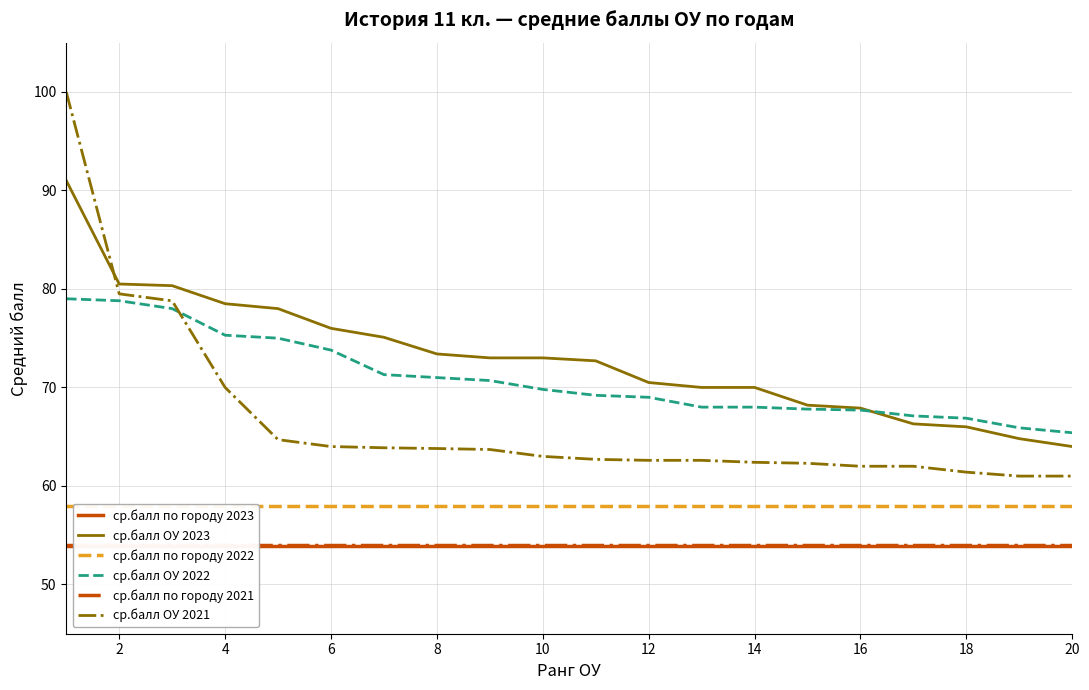

What is the average value of the ср.балл по городу 2021 series?

54.0